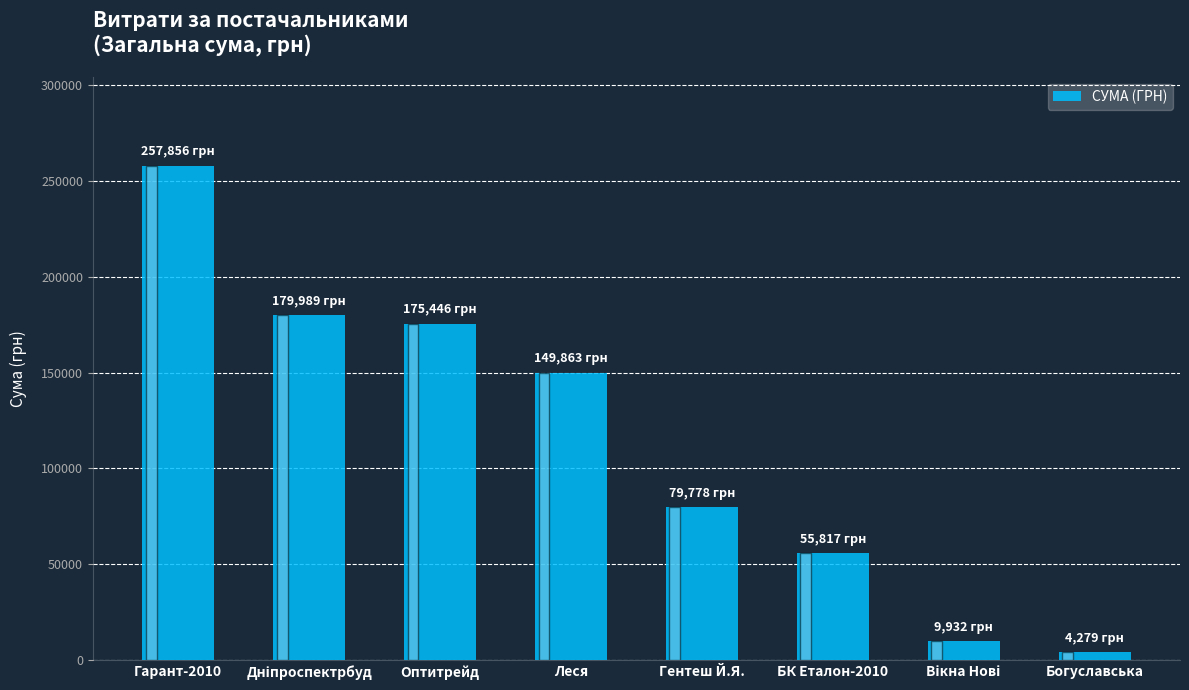

True or false: the data shows 79778.0 at Гентеш Й.Я..

True